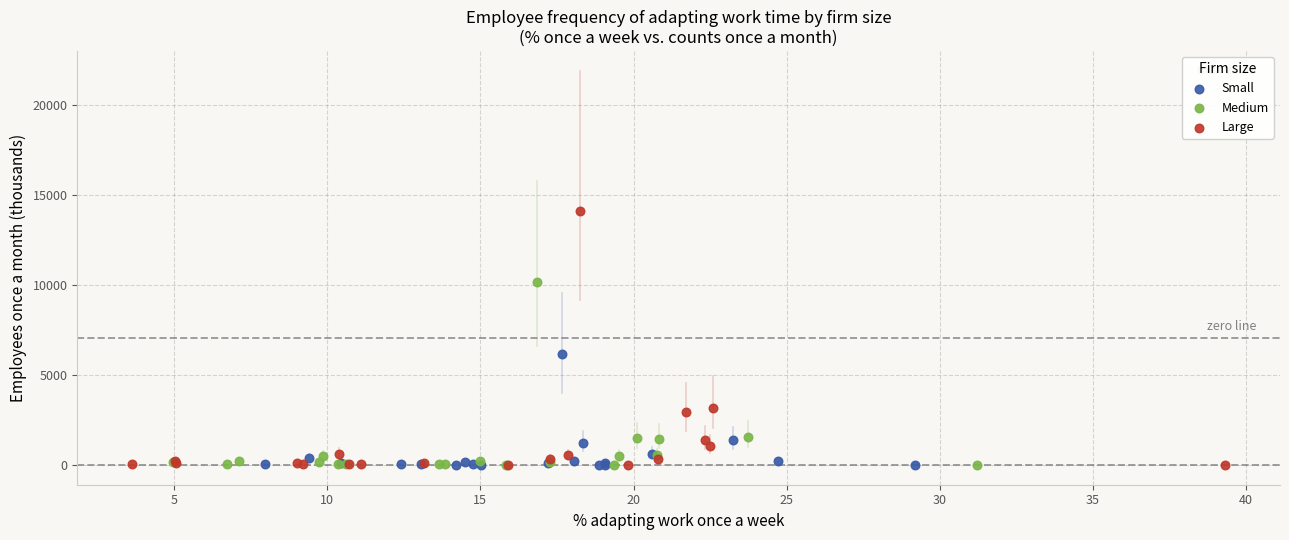

Which series contains the highest Y value?

Large